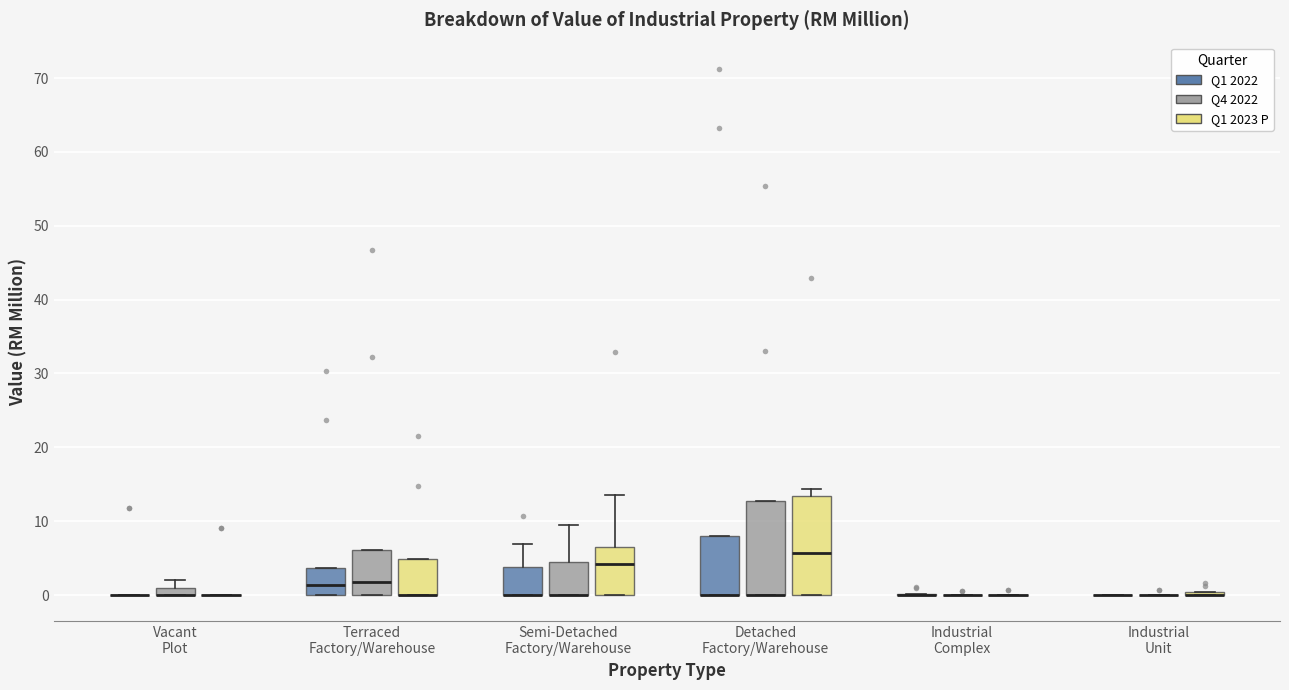

Where is the upper edge of the box for Detached Factory/Warehouse (Q4 2022) on the y-axis? The values are not printed on the chart, so give them approximately, as read against the axis.

13